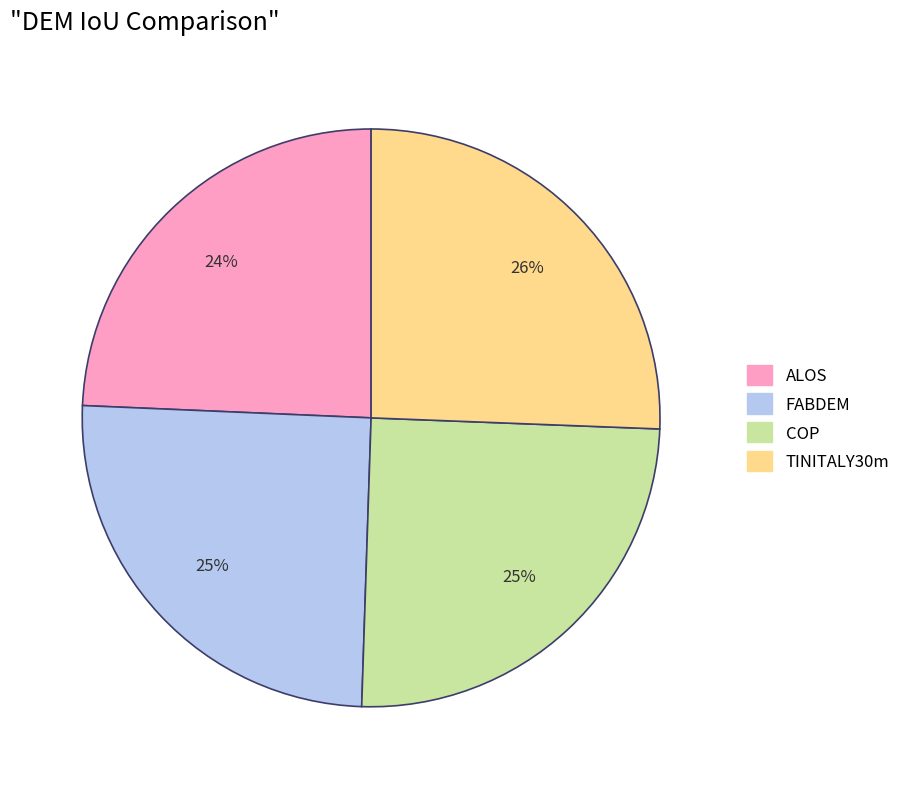

What percentage is the COP slice, to the nearest percent?

25%